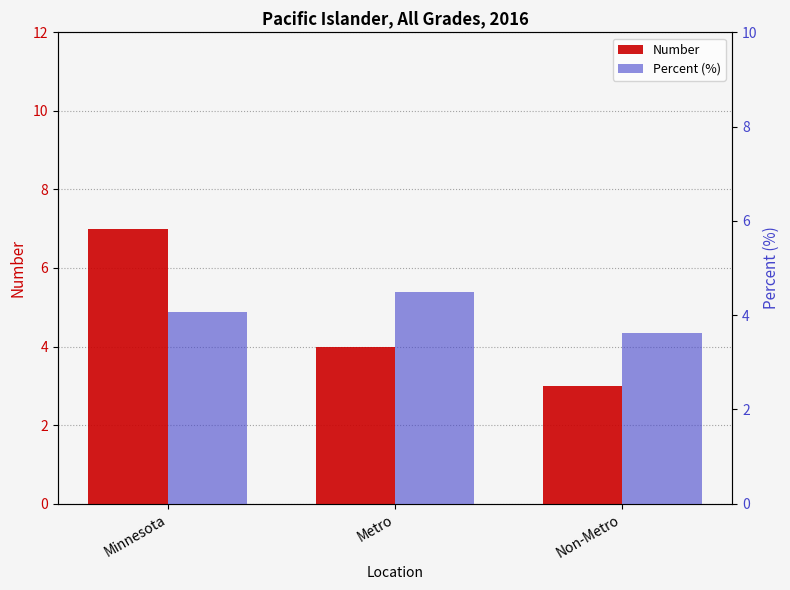

What is the sum of all Percent (%) values?

12.2